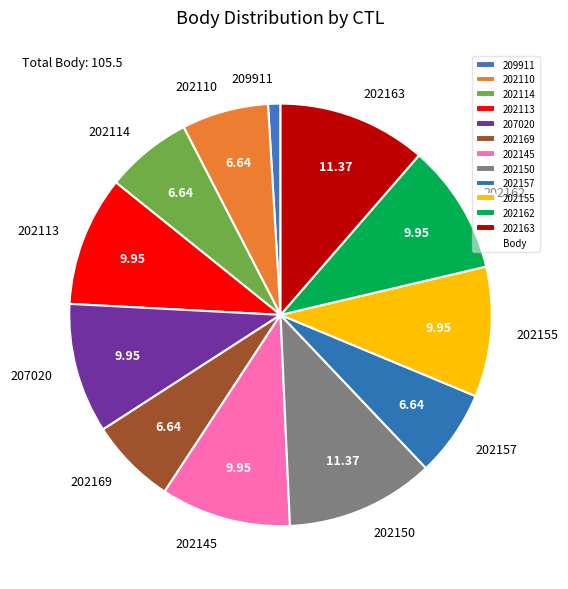

Does 202163 represent more than half of the total?

No